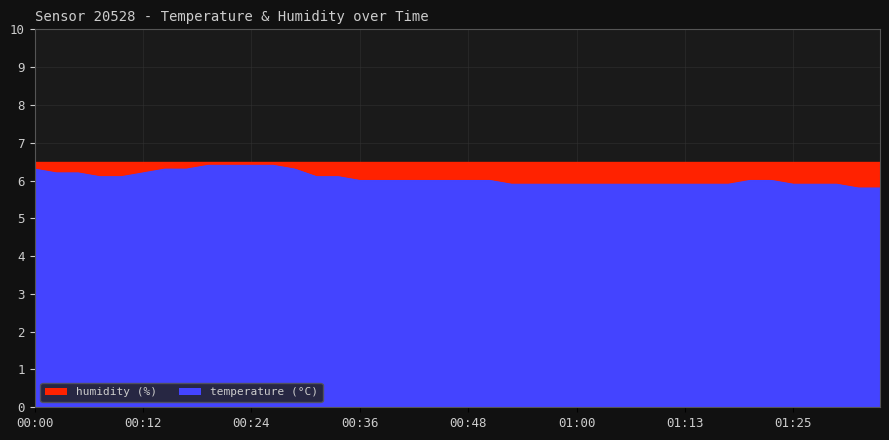

At which label does the data first exceed 6?

00:00